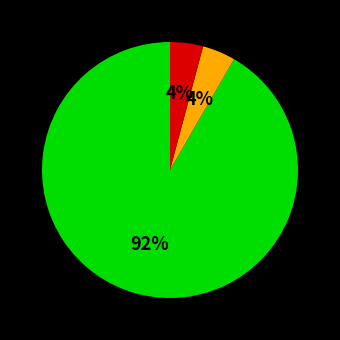

To the nearest percent, what is the average slice percentage?

33%